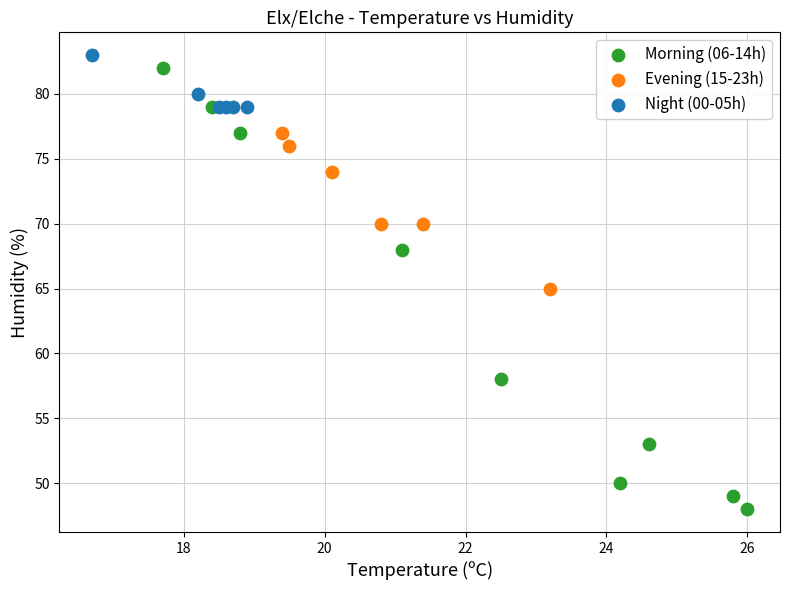

What are all the series names shown in the legend?

Morning (06-14h), Evening (15-23h), Night (00-05h)